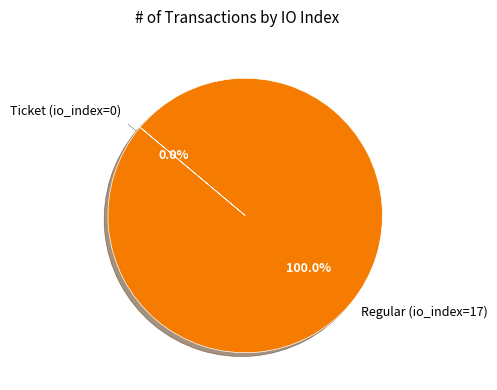

Which category has the smallest portion of the pie?

Ticket (io_index=0)